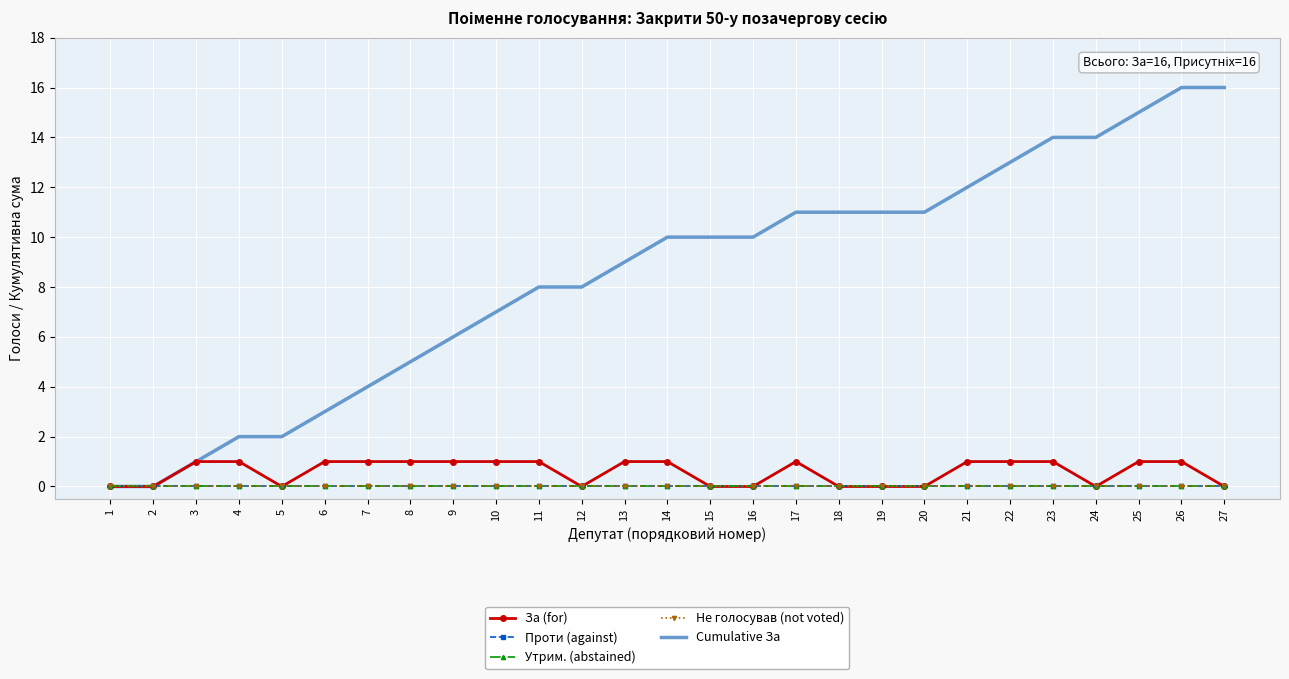

At how many categories does at least one series exceed 1?

24